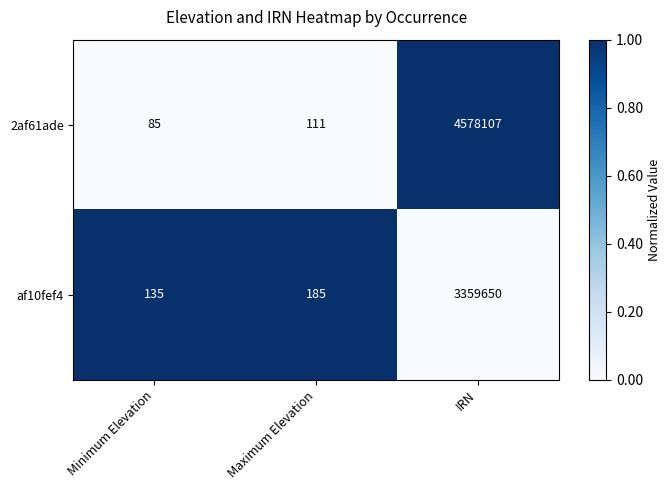

Which series changed the most between Minimum Elevation and Maximum Elevation?

af10fef4